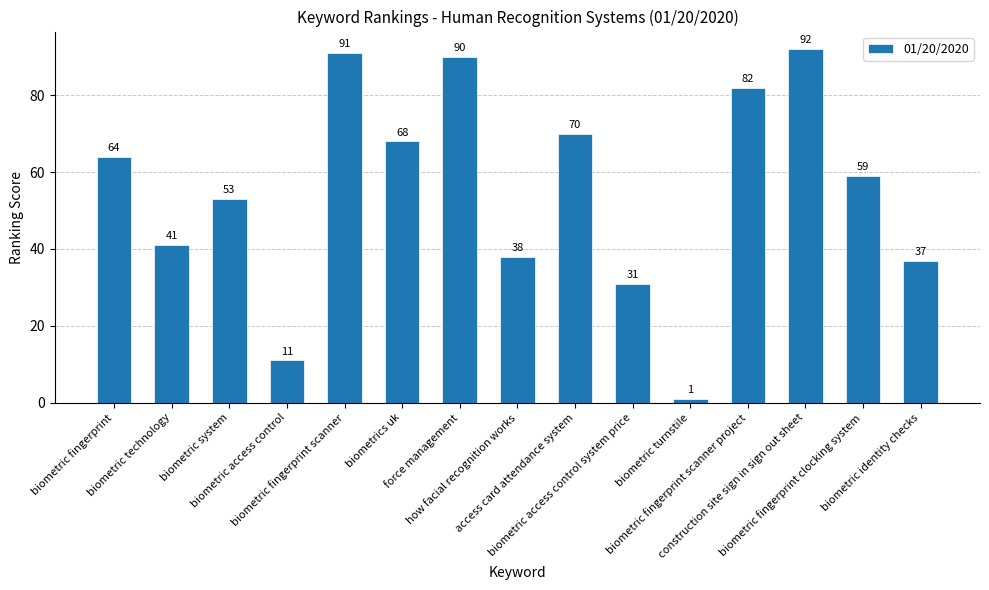

How many series are shown in this chart?

1